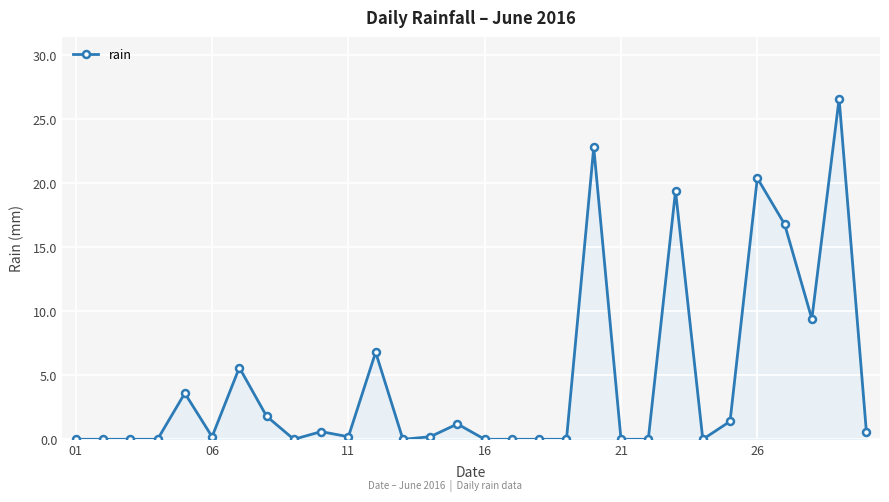

True or false: the data has more than 2 interior local peaks.

True